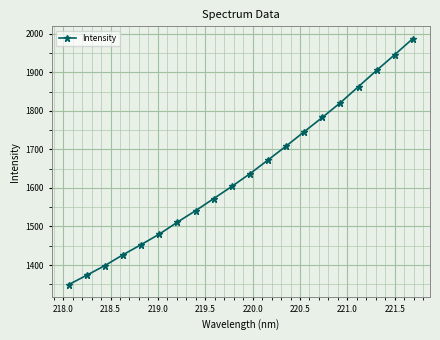

Does the chart display data point markers on the line(s)?

Yes